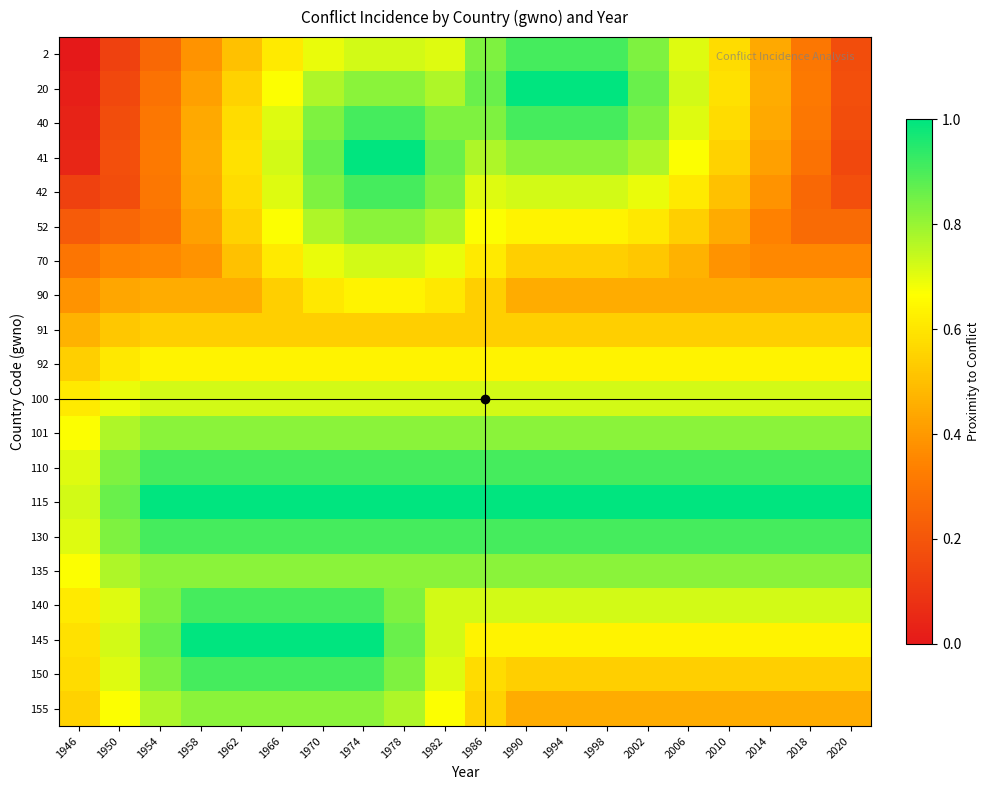

At how many categories does at least one series exceed 0?

20